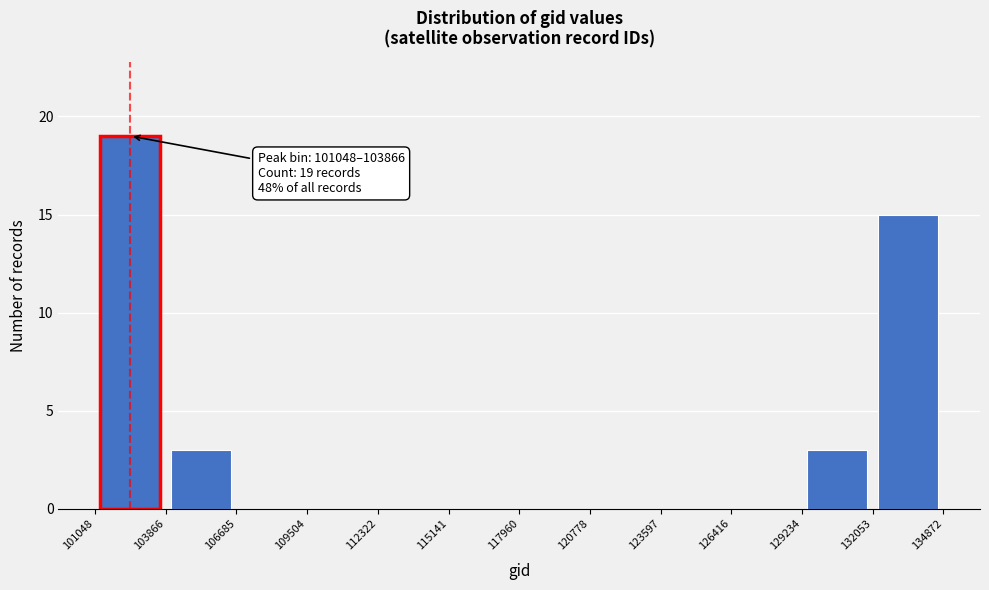

Which range on the x-axis has the tallest bar?

101048 to 103866